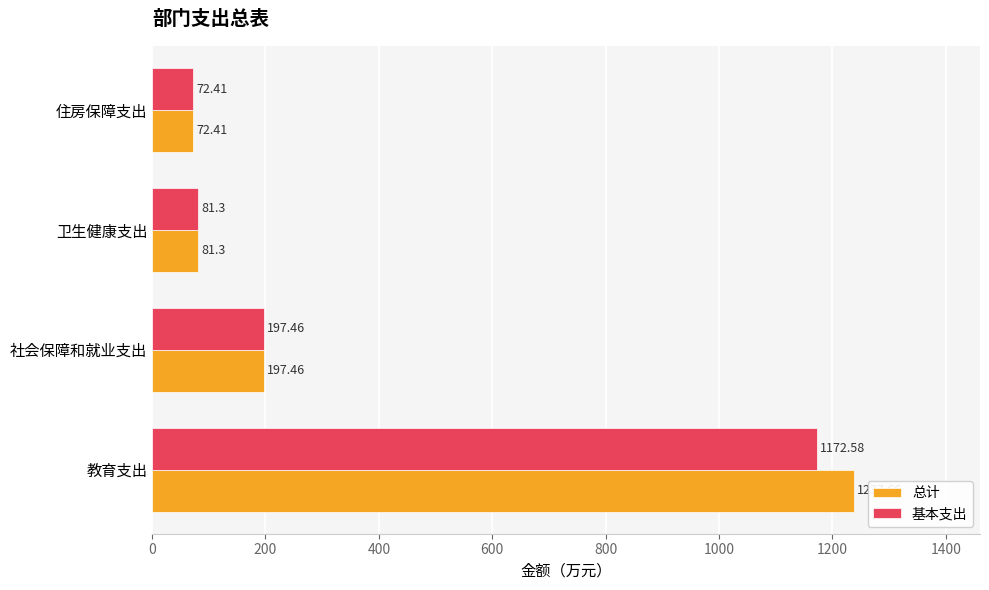

Which series has the widest spread of values?

总计